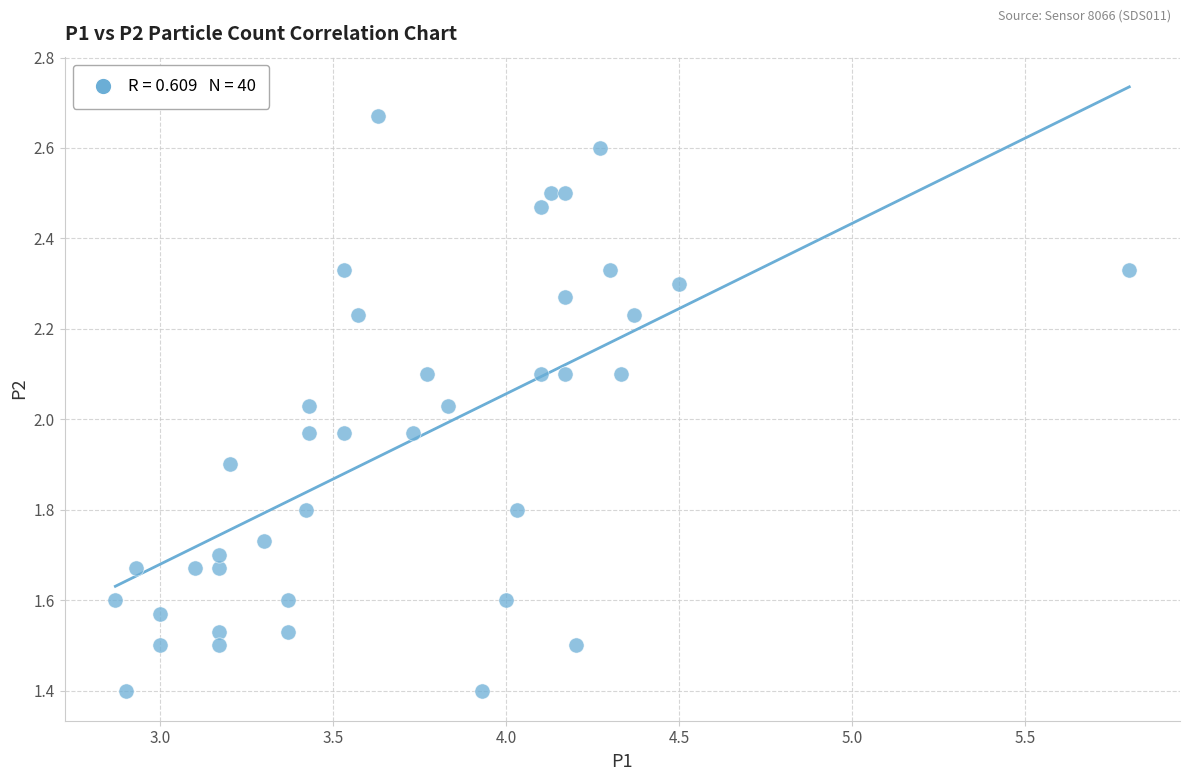

What is the range of X values (max minus min)?

2.9